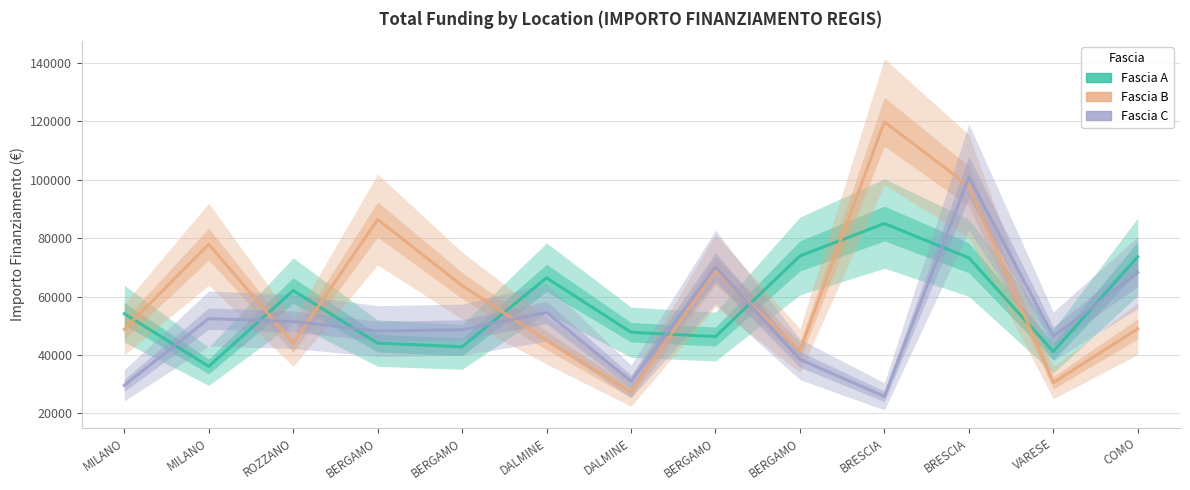

True or false: Fascia B and Fascia C cross at least once.

True